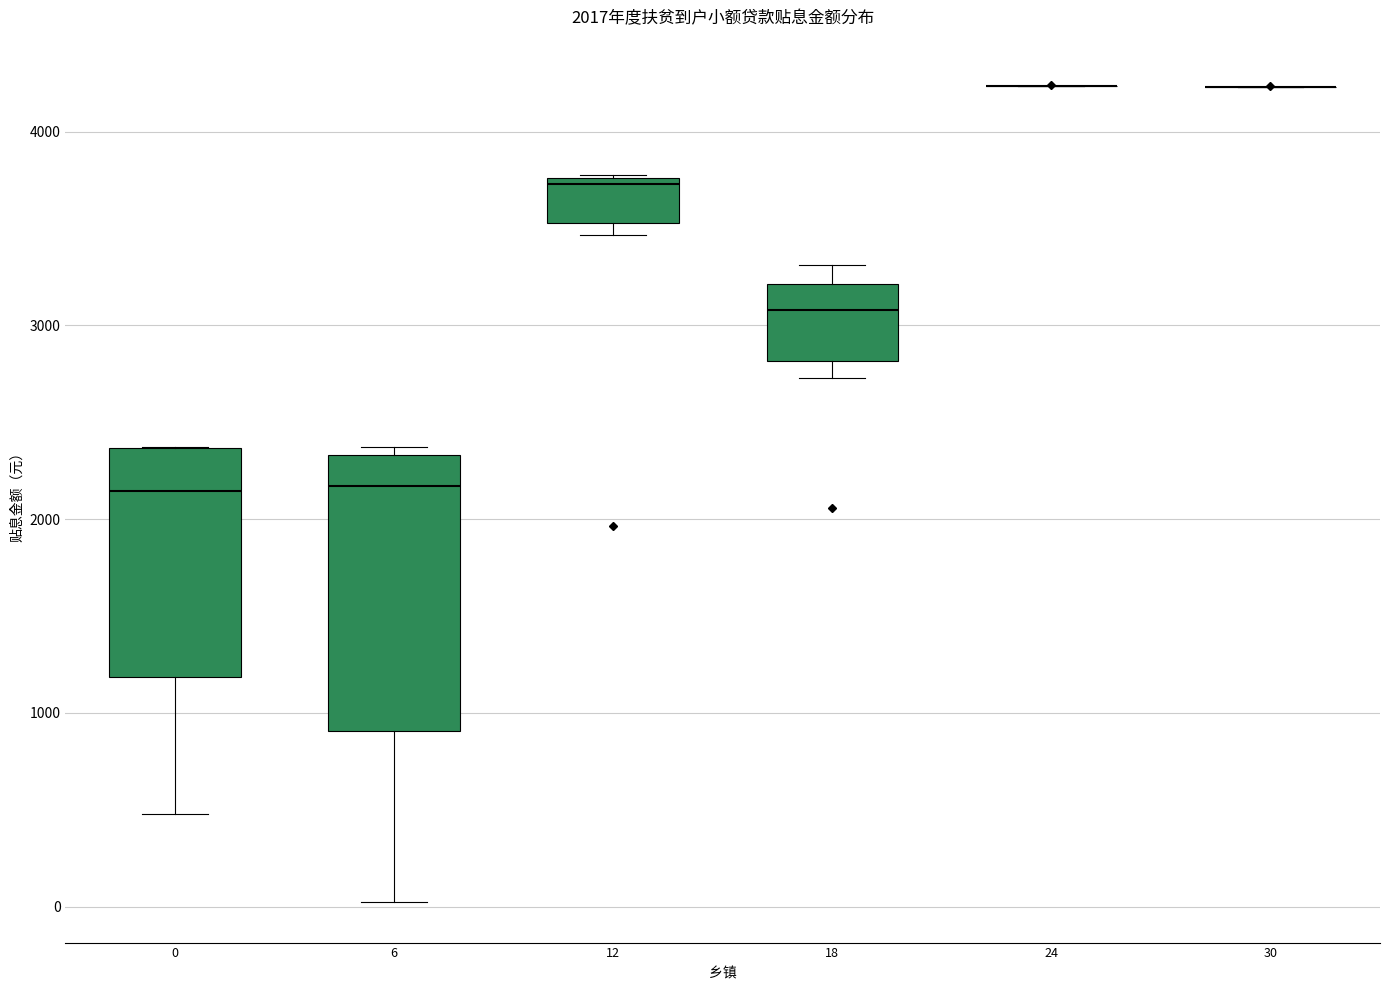

Which box is the tallest, from its lower edge to its upper edge?

6